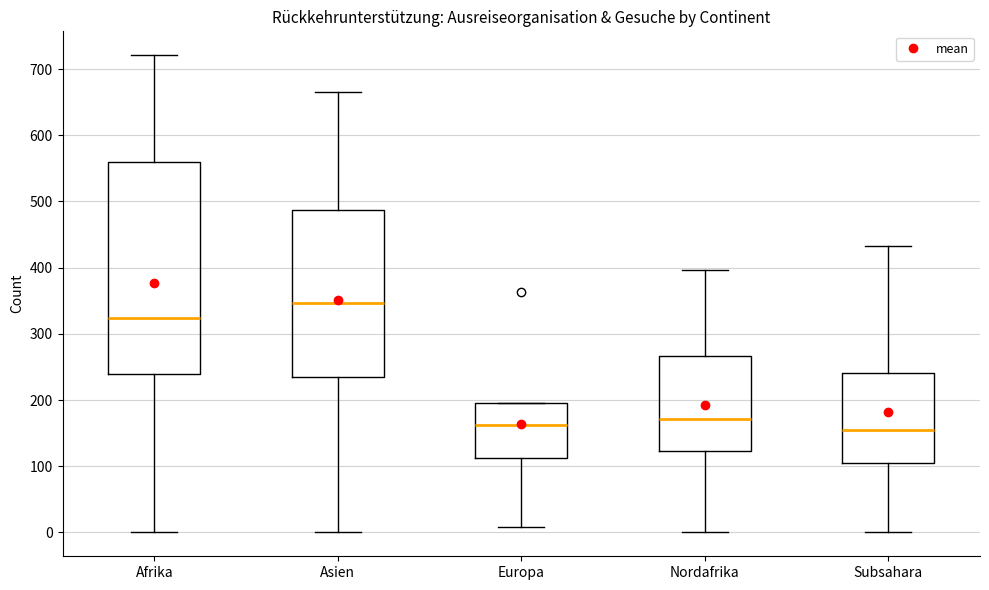

Reading left to right, read every box against the y-axis: the position of its median line, the range the box covers, and the ends of its whiskers. The values are not printed on the chart, so give them approximately, as read against the axis.

Afrika: median 320, box 240 to 560, whiskers 0 to 720
Asien: median 350, box 230 to 490, whiskers 0 to 670
Europa: median 160, box 110 to 200, whiskers 10 to 200
Nordafrika: median 170, box 120 to 270, whiskers 0 to 400
Subsahara: median 150, box 110 to 240, whiskers 0 to 430